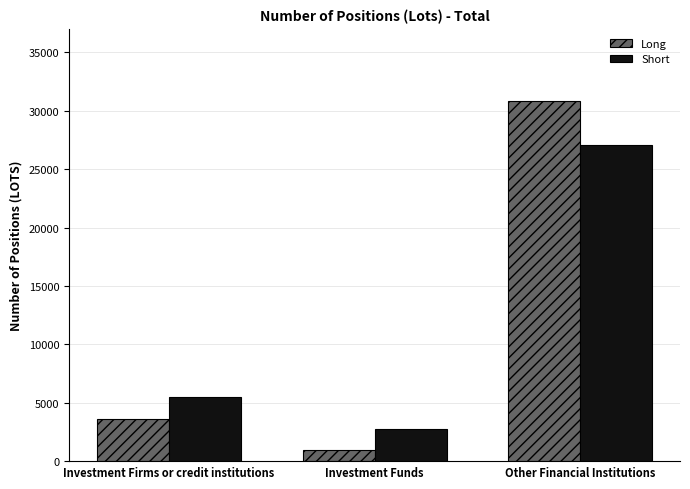

What is the label of the 2nd bar from the left?

Investment Funds